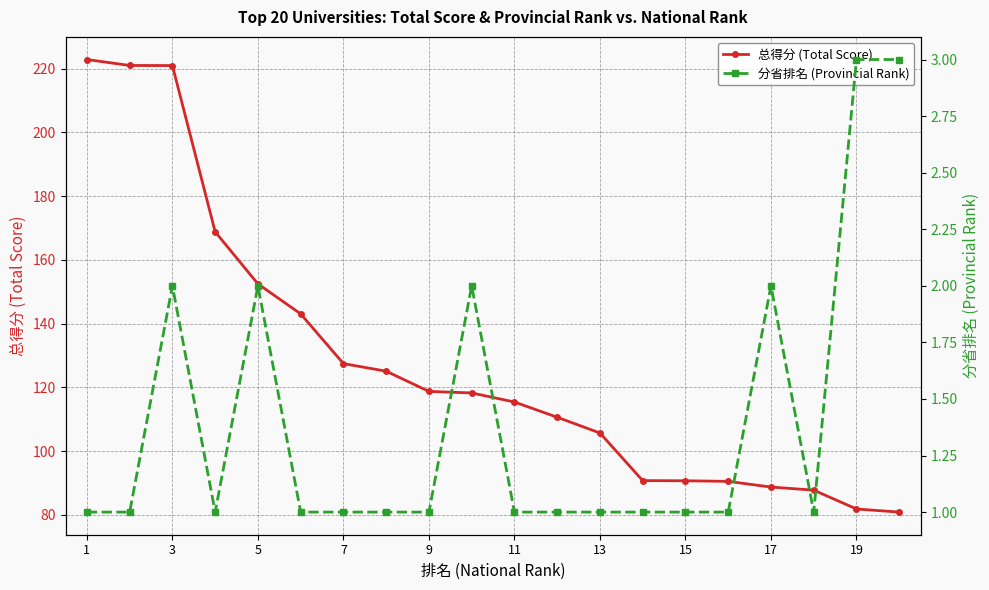

Count the 分省排名 (Provincial Rank) values in the range 1 to 2.

18